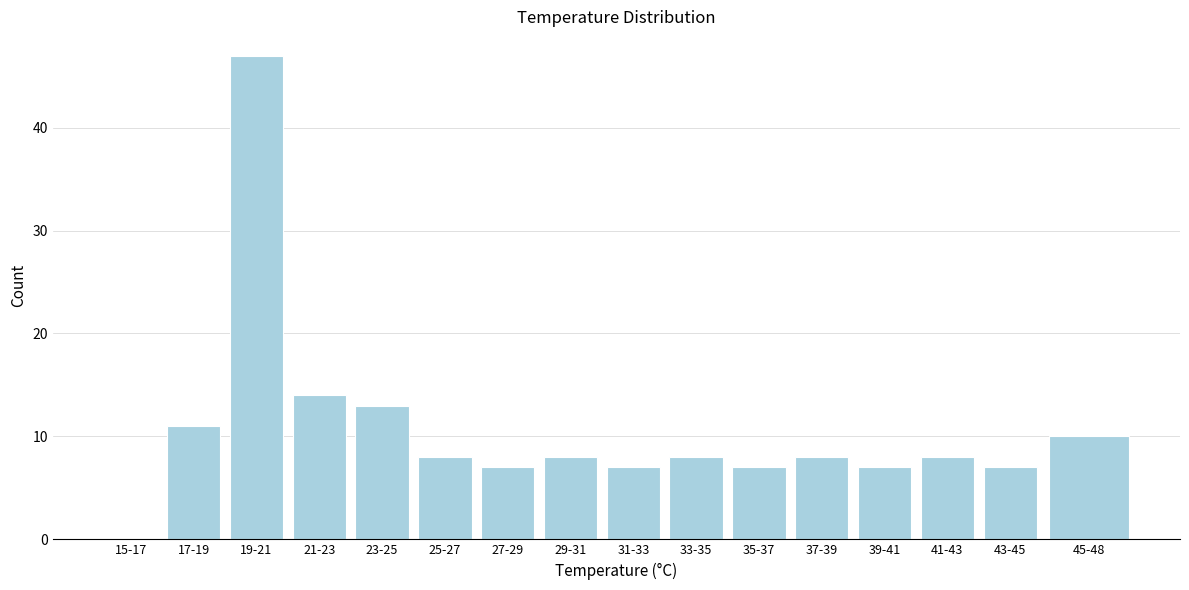

Reading left to right, transcribe all the data shown in this chart.

15-17=0	17-19=11	19-21=47	21-23=14	23-25=13	25-27=8	27-29=7	29-31=8	31-33=7	33-35=8	35-37=7	37-39=8	39-41=7	41-43=8	43-45=7	45-48=10